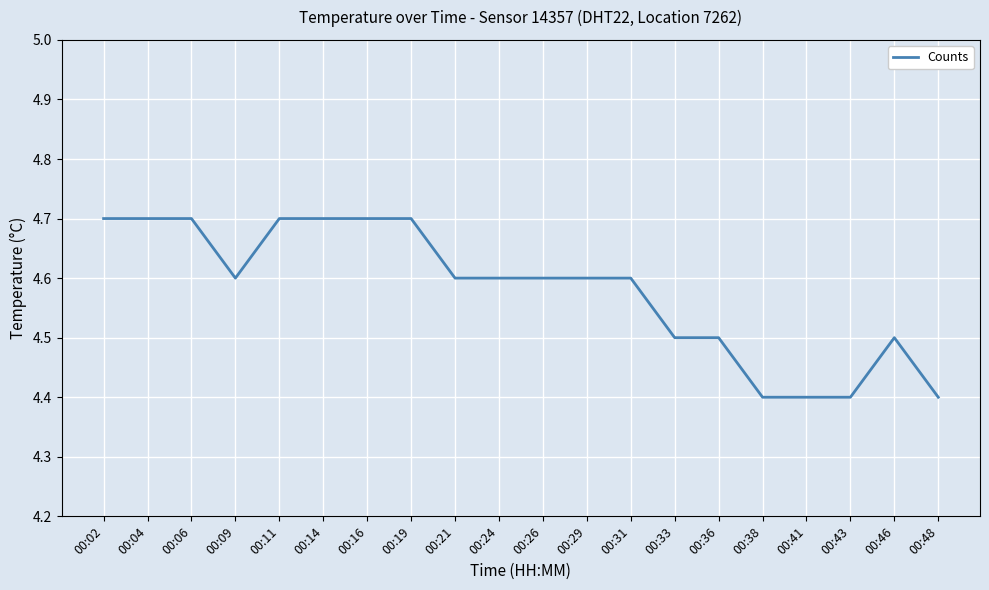

How many lines are shown in the chart?

1